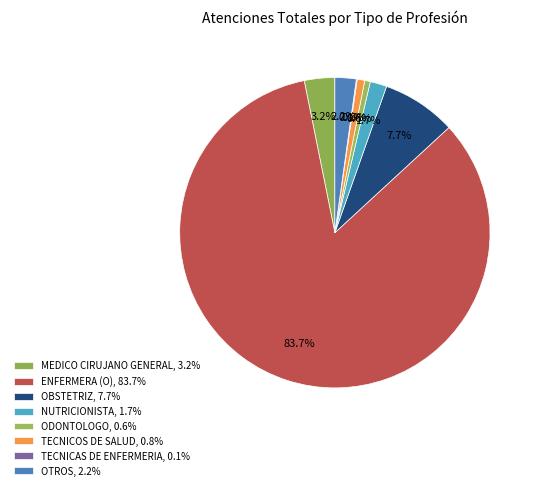

Approximately how many times larger is the value at NUTRICIONISTA compared to OTROS?

0.8